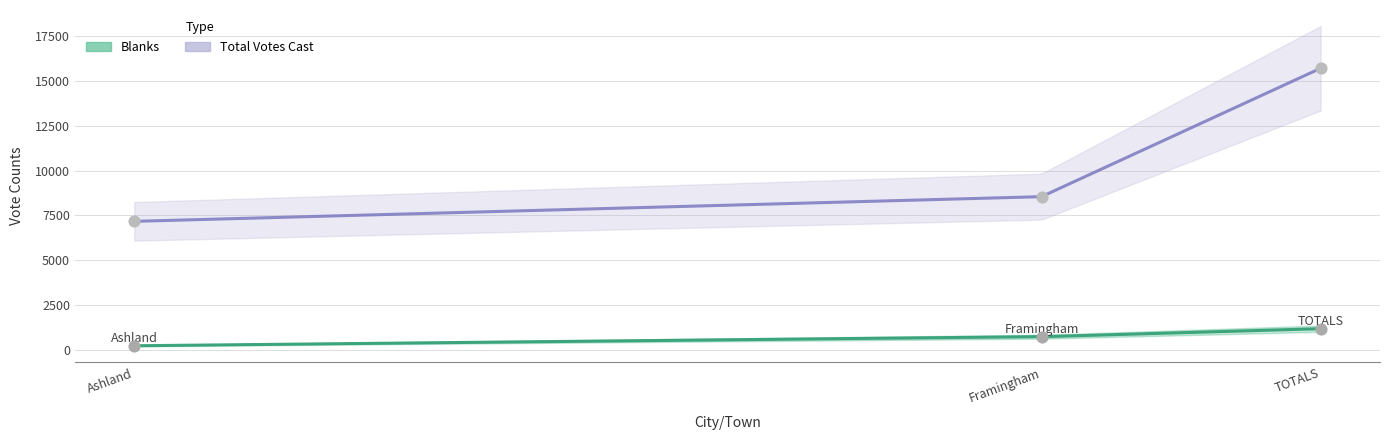

Which series has the largest total across all categories?

Total Votes Cast